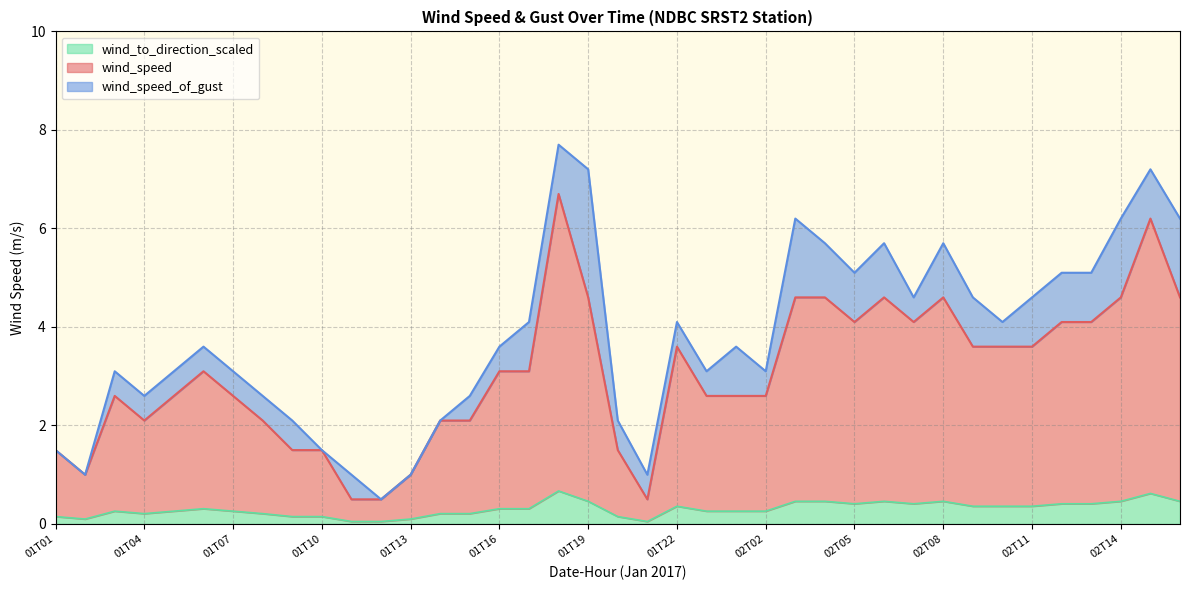

At which label does wind_speed reach its minimum?

01T11